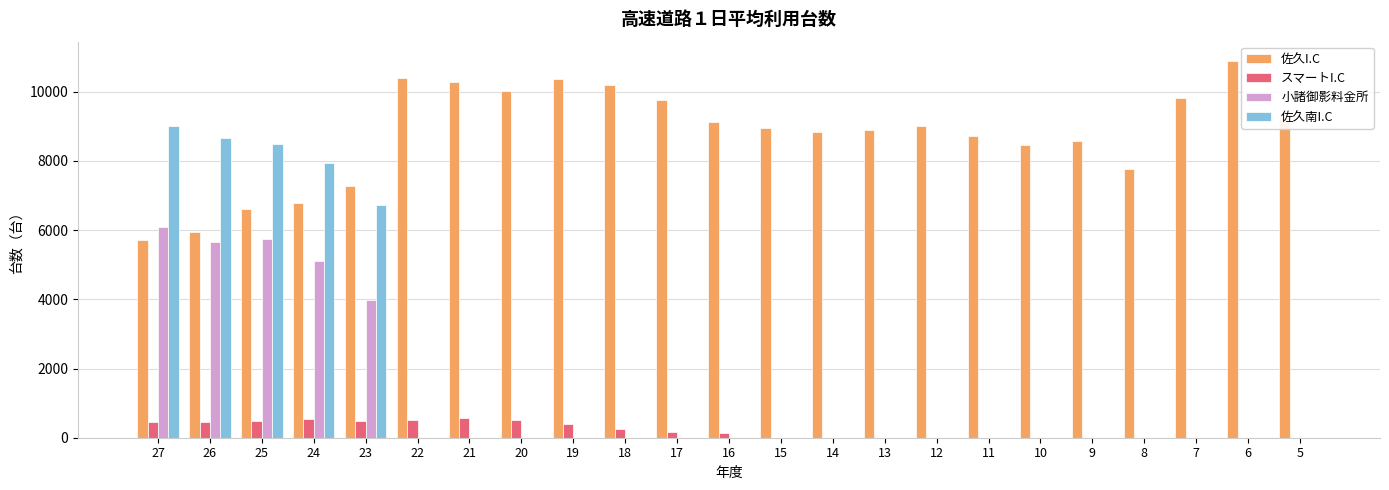

Which series has the largest total across all categories?

佐久I.C